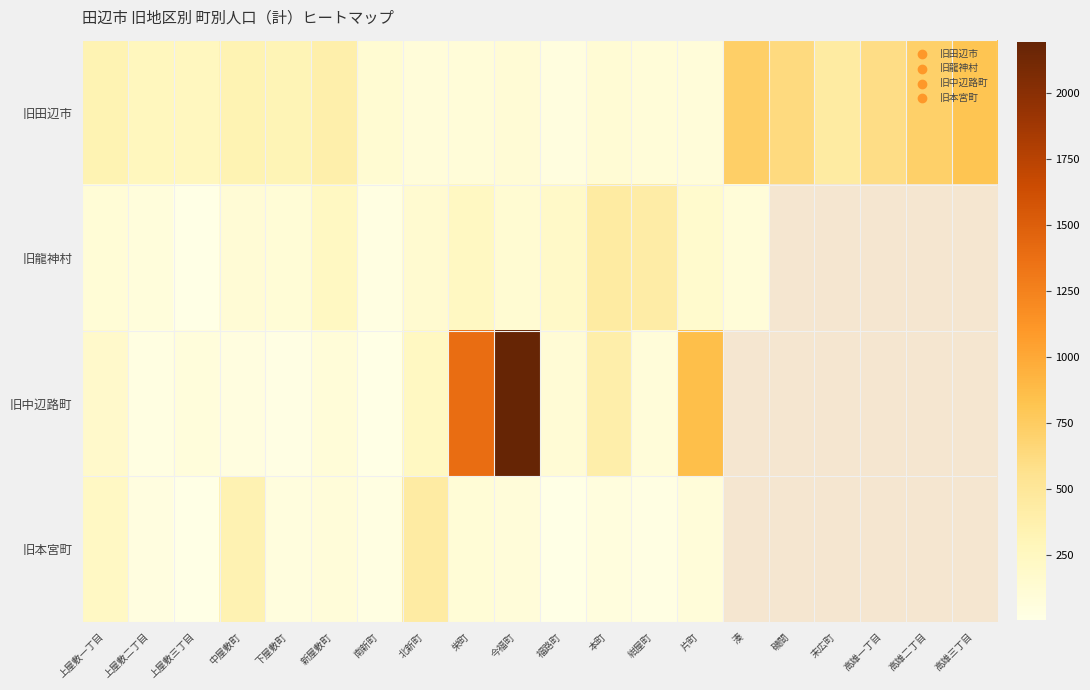

What is the lowest value of the 旧中辺路町 series?

11.0